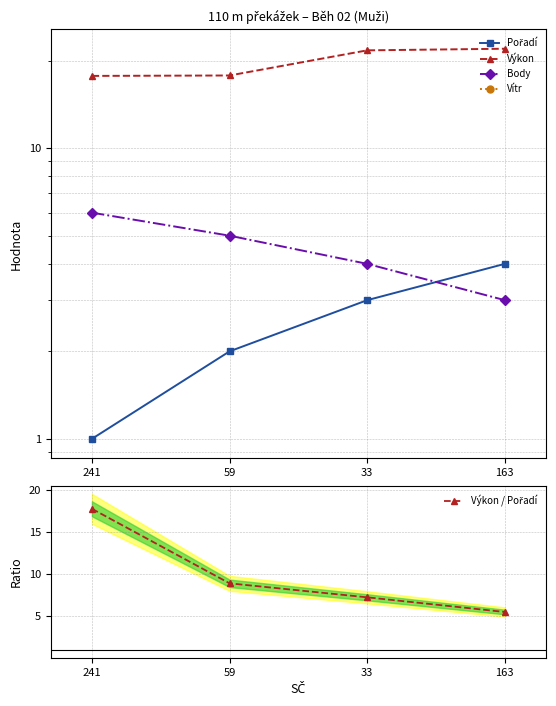

At which category does the chart reach its minimum across all series?

241